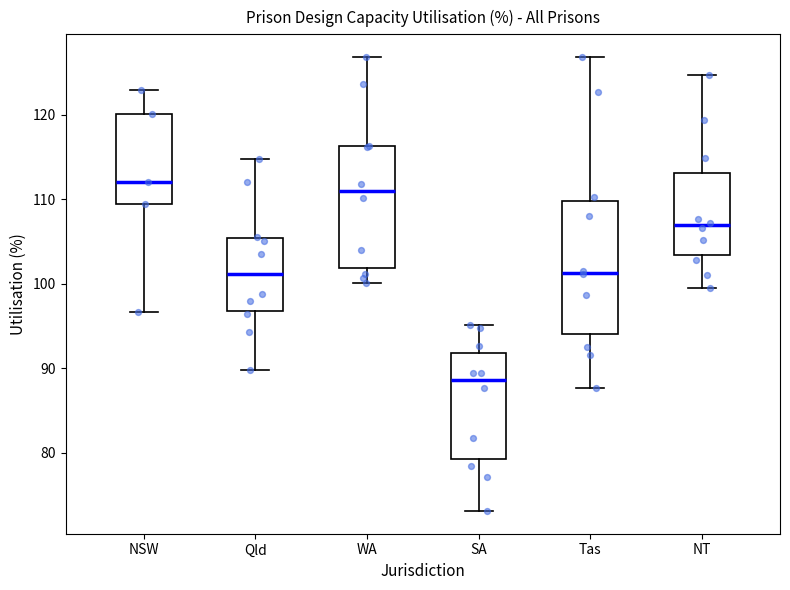

Reading left to right, read every box against the y-axis: the position of its median line, the range the box covers, and the ends of its whiskers. The values are not printed on the chart, so give them approximately, as read against the axis.

NSW: median 112, box 109 to 120, whiskers 97 to 123
Qld: median 101, box 97 to 105, whiskers 90 to 115
WA: median 111, box 102 to 116, whiskers 100 to 127
SA: median 89, box 79 to 92, whiskers 73 to 95
Tas: median 101, box 94 to 110, whiskers 88 to 127
NT: median 107, box 103 to 113, whiskers 100 to 125